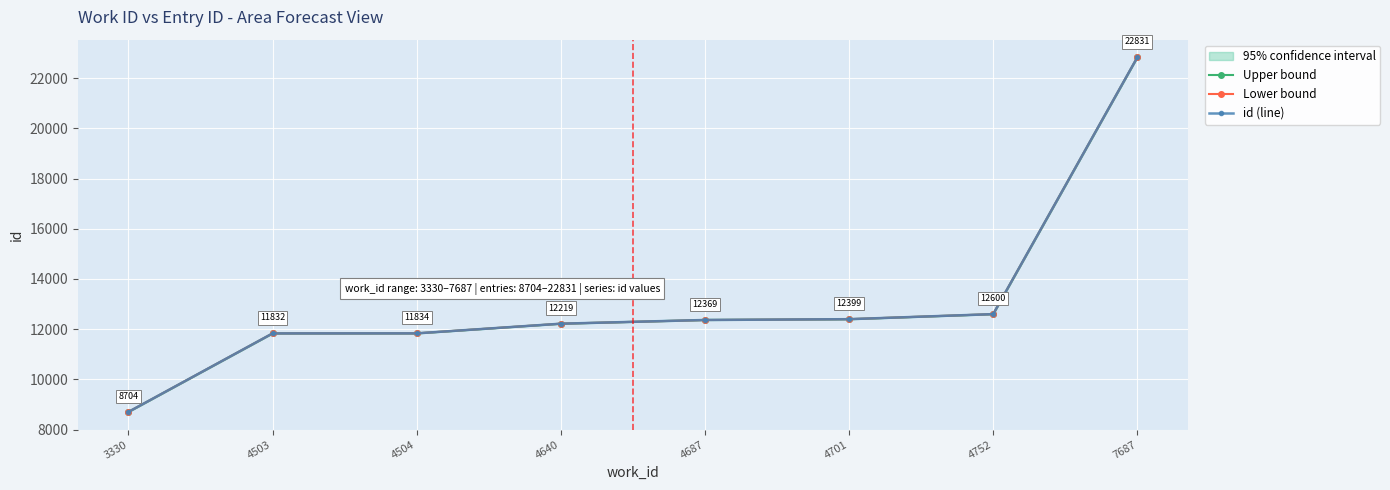

Where is Lower bound nearest to the value 15767?

4752